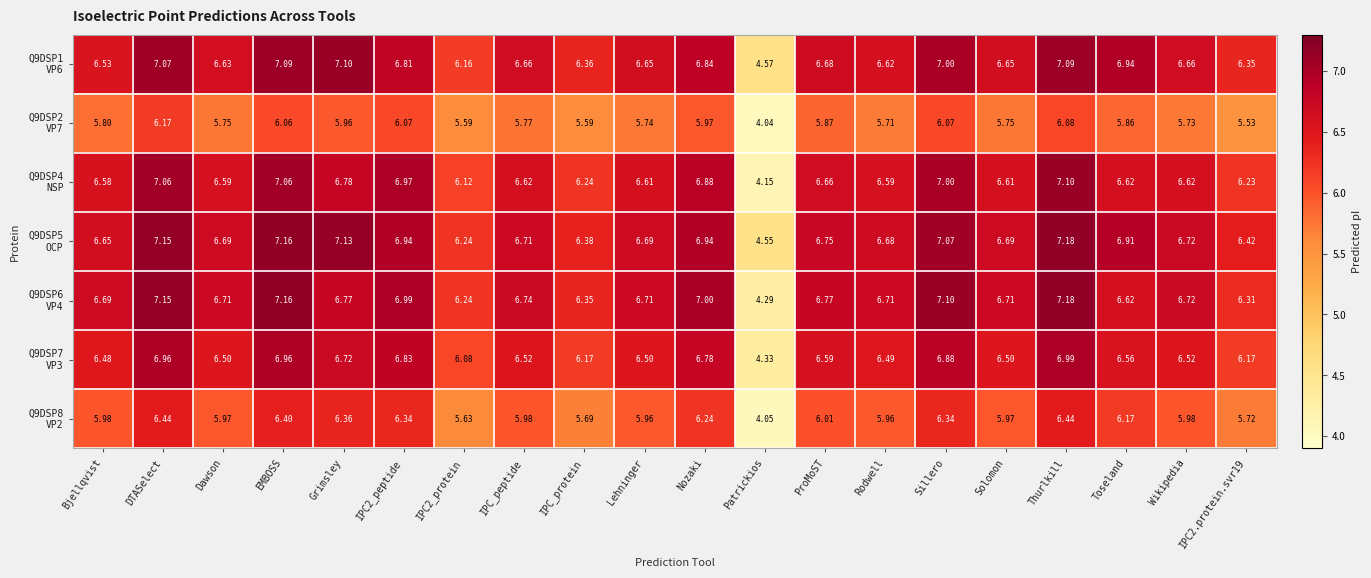

Which category has the lowest value across all series?

Patrickios